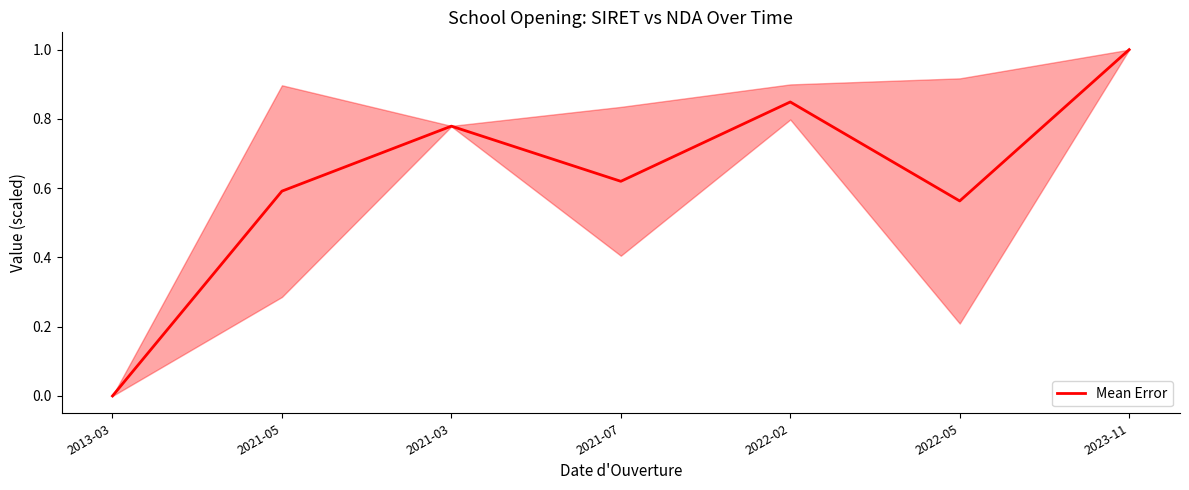

What position from the right is 2022-02?

3